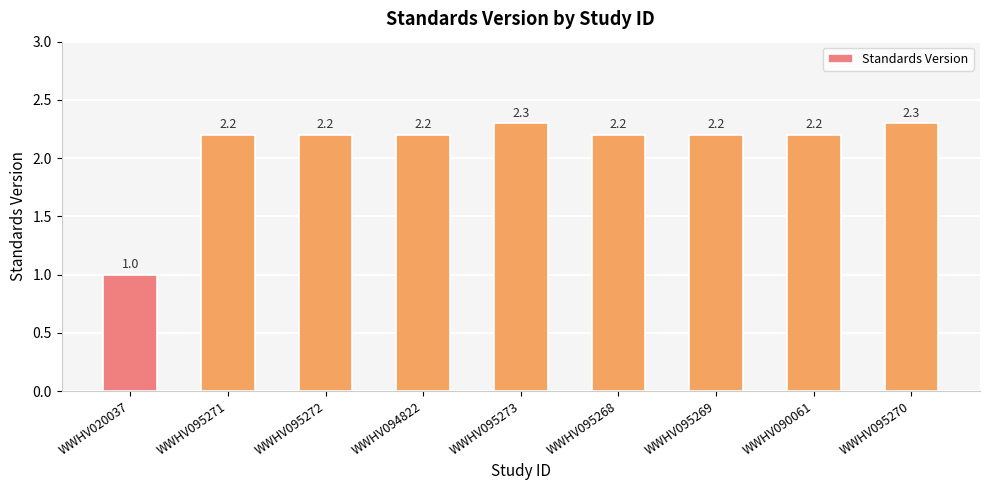

Where does the data first go above 2?

WWHV095271